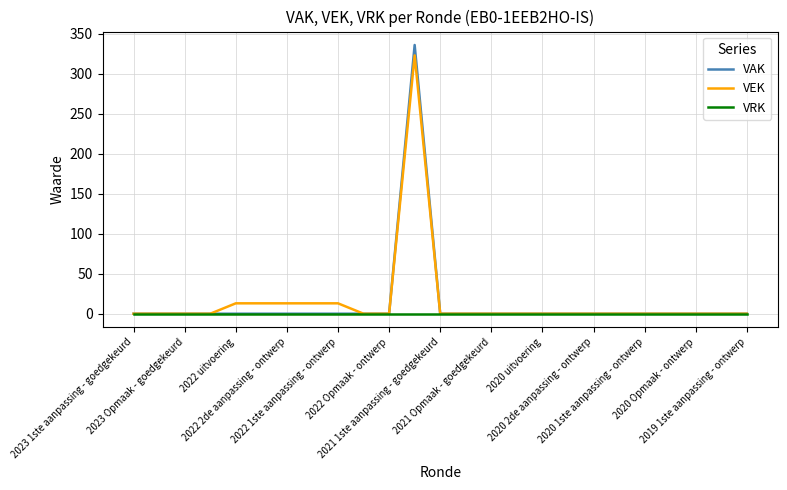

What is the greatest value displayed?

336